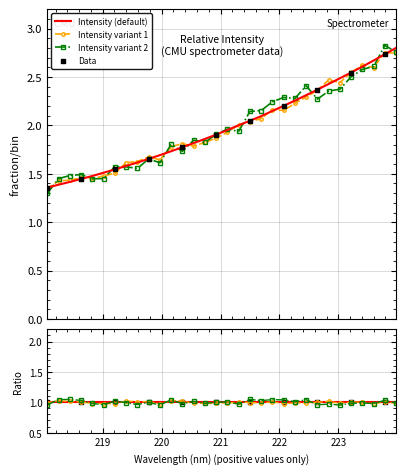

Approximately how many times larger is the value at 220.9264 compared to 218.0596?

1.4